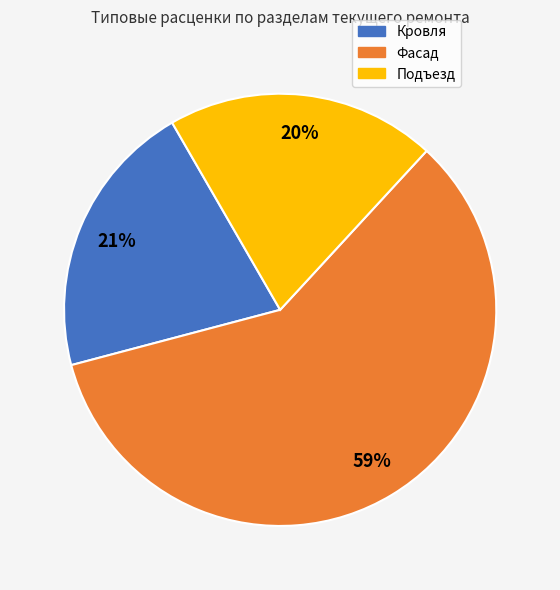

Is there any slice that represents more than half of the pie?

Yes